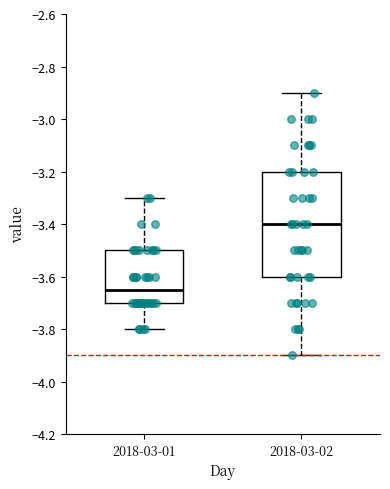

Reading left to right, read every box against the y-axis: the position of its median line, the range the box covers, and the ends of its whiskers. The values are not printed on the chart, so give them approximately, as read against the axis.

2018-03-01: median -3.64, box -3.70 to -3.50, whiskers -3.80 to -3.30
2018-03-02: median -3.40, box -3.60 to -3.20, whiskers -3.90 to -2.90